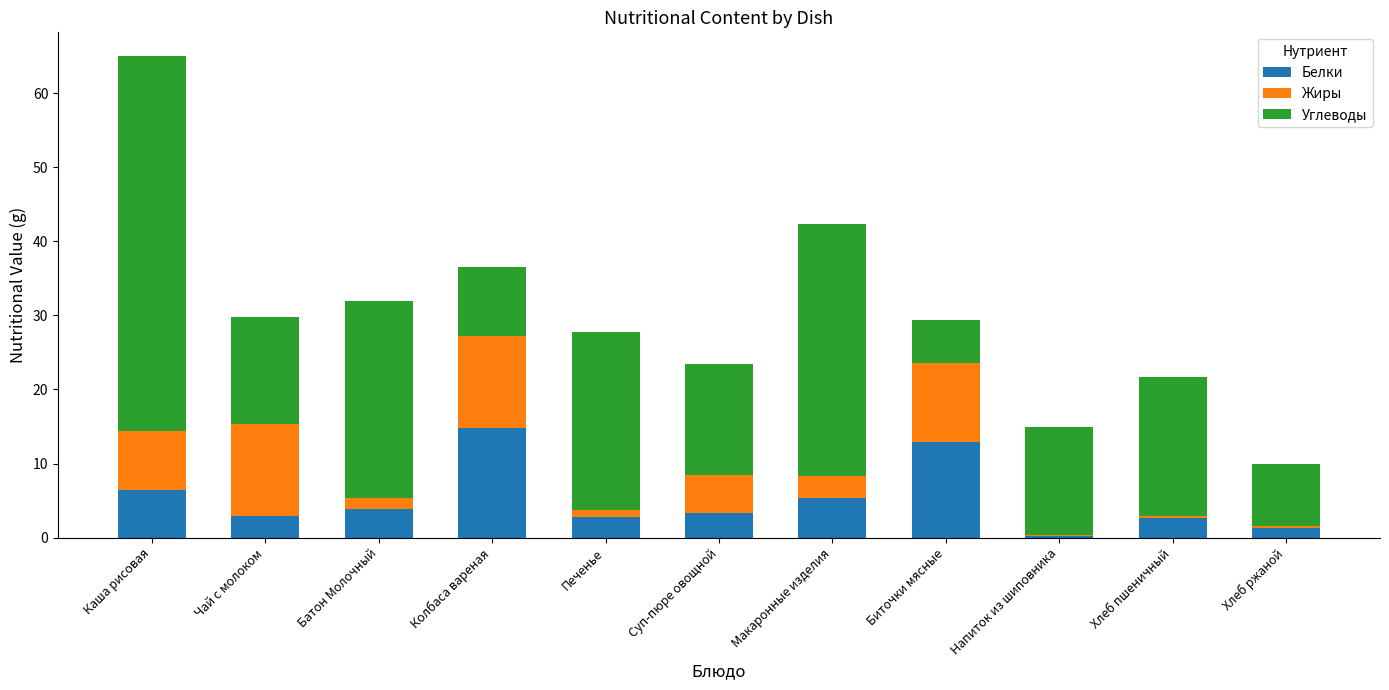

What is the highest value of the Белки series?

14.8